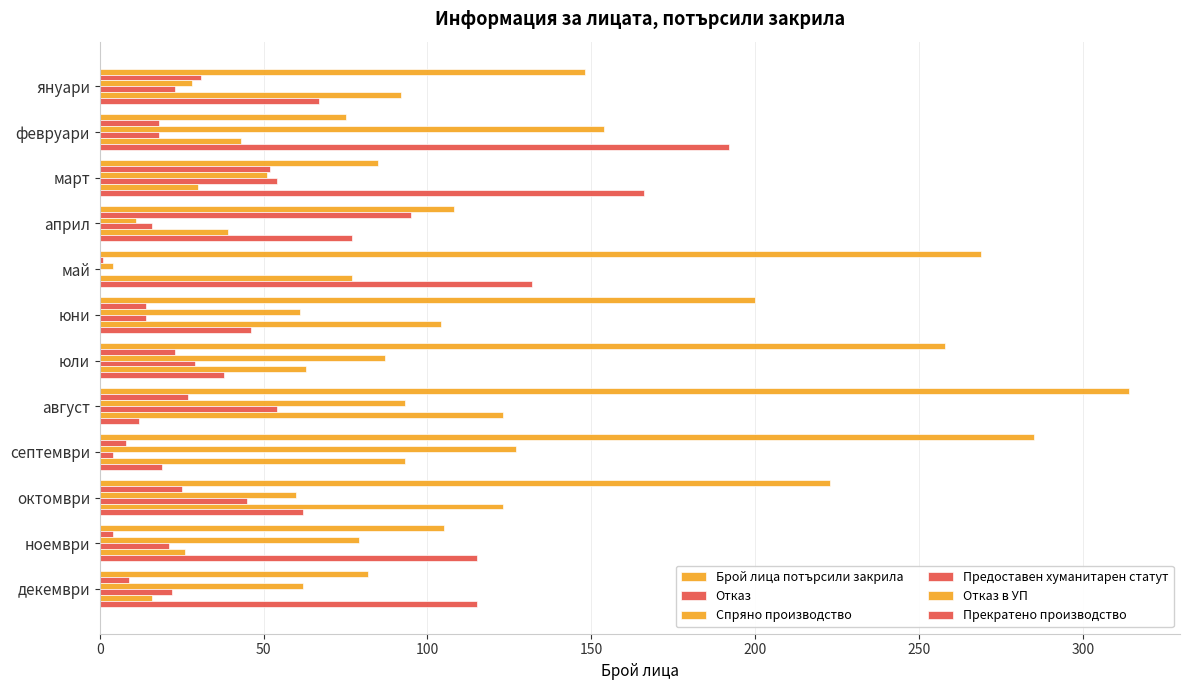

Count the number of data series in this chart.

6